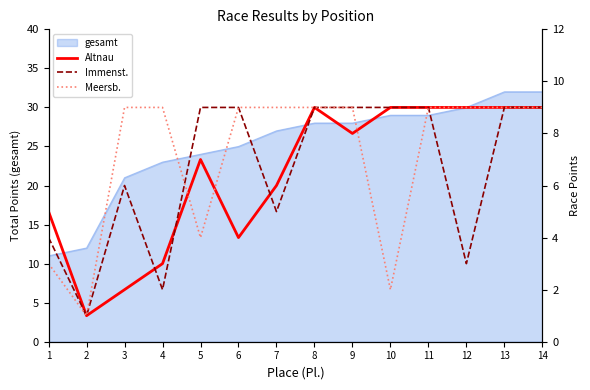

Where is the first local minimum for Meersb.?

2